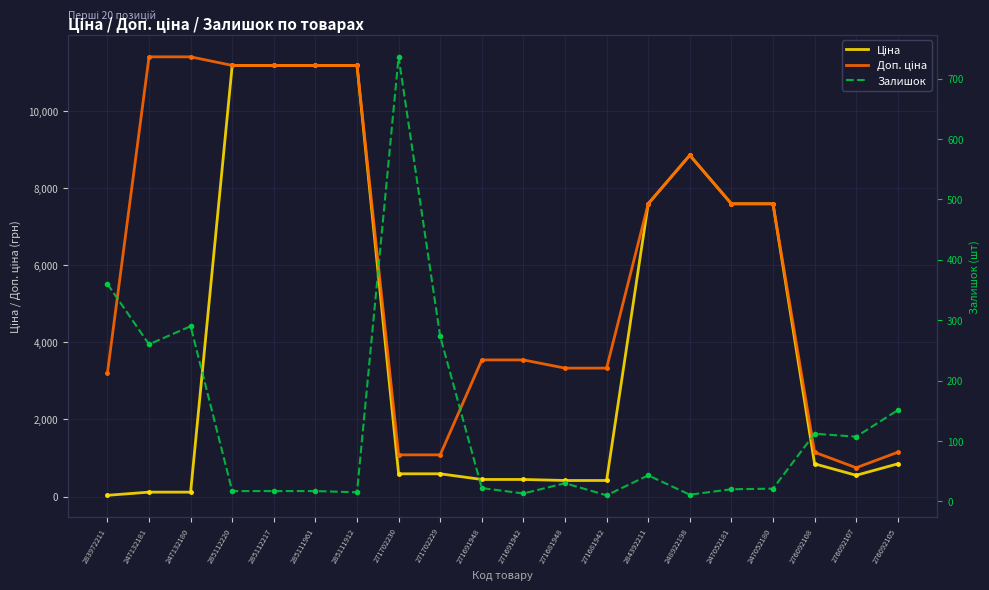

True or false: Залишок has more than 2 interior local peaks.

True